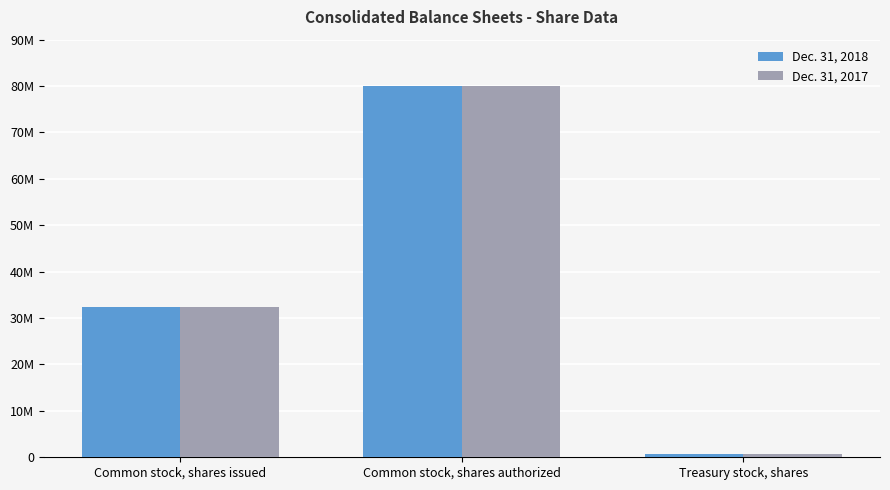

What is the minimum value shown in the chart?

694298